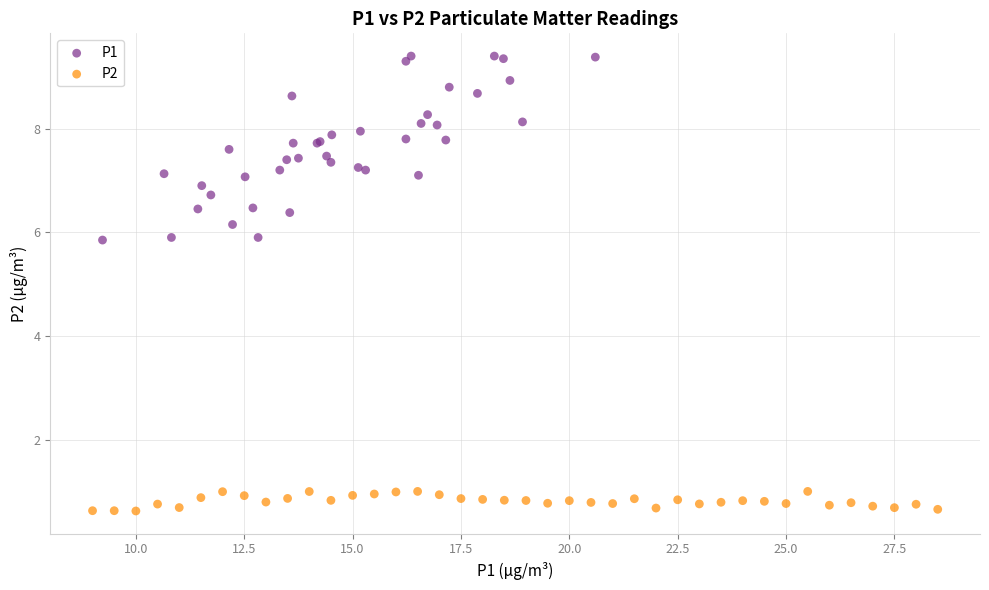

Which series has the largest Y range (max minus min)?

P1